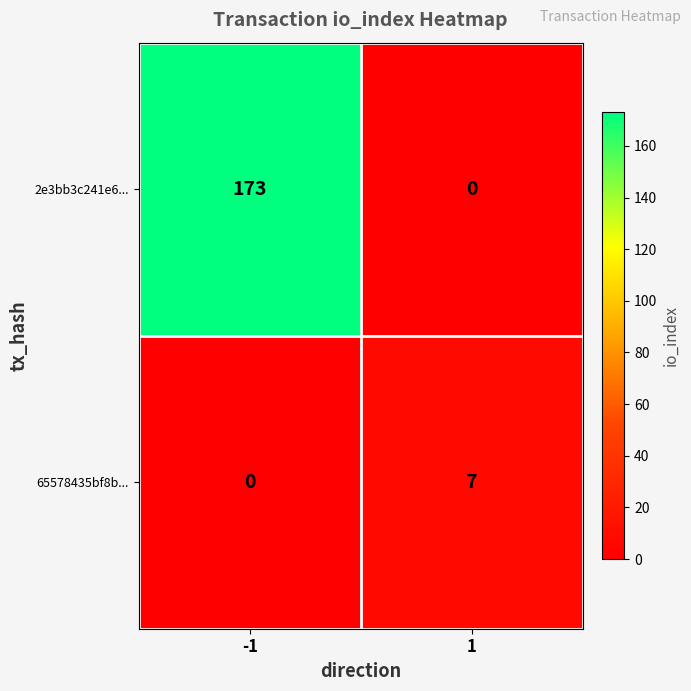

How many categories are shown in the chart?

2